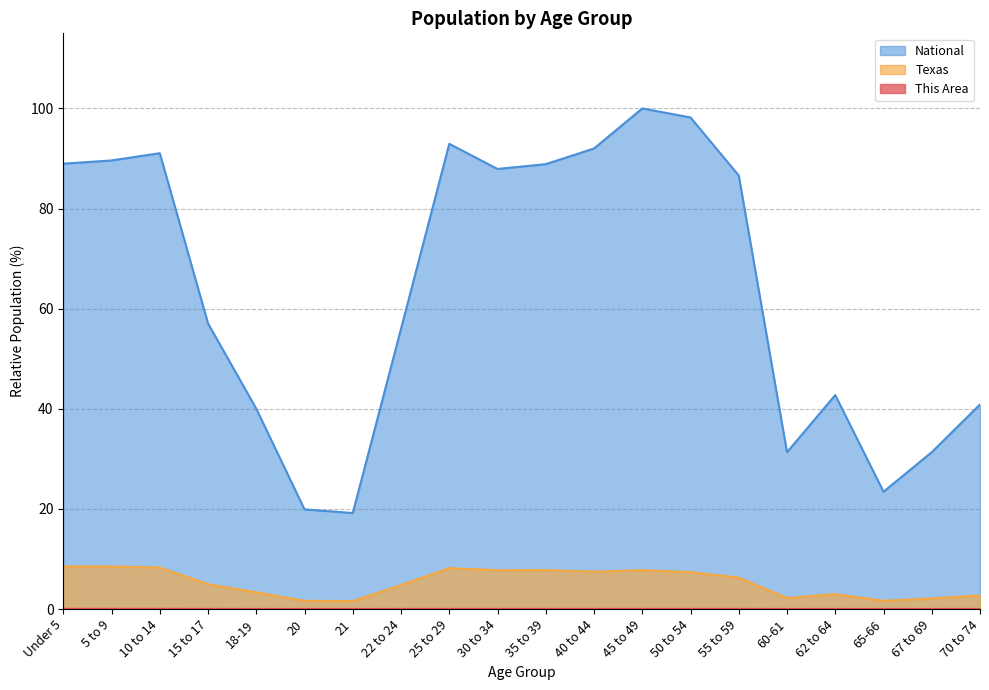

What is the label of the 6th point from the left?

20